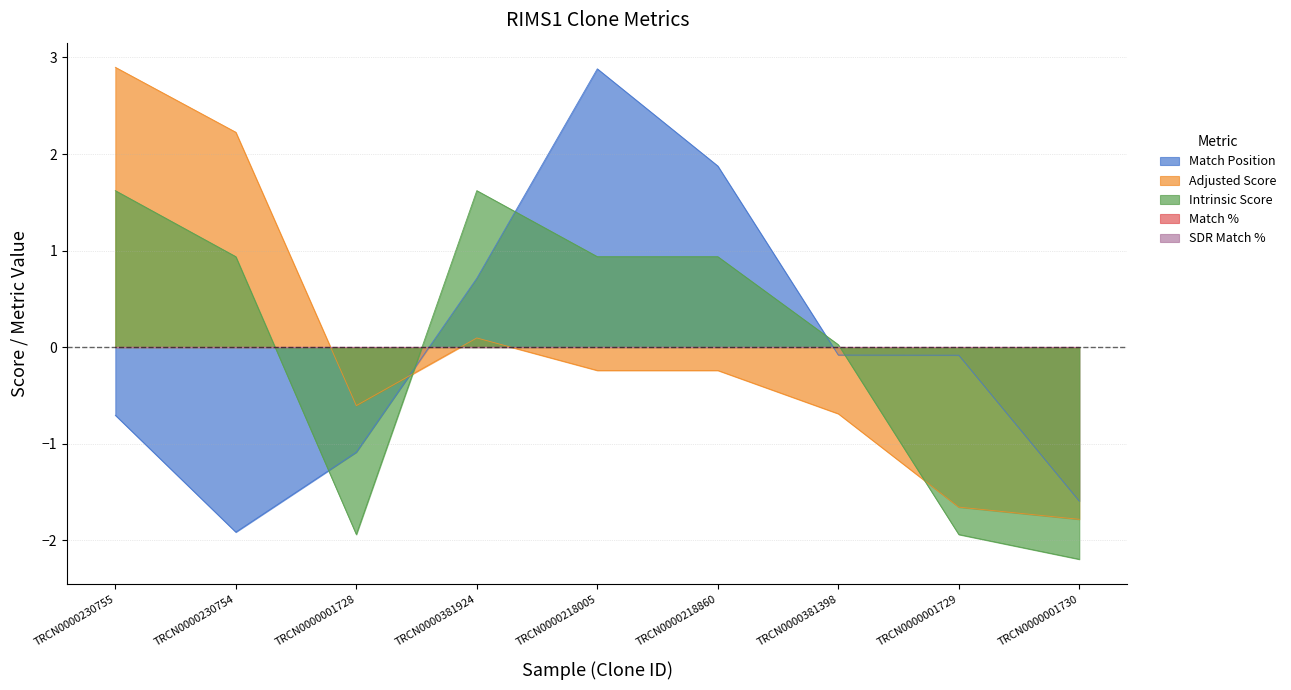

Which label corresponds to the smallest value in the chart?

TRCN0000001730